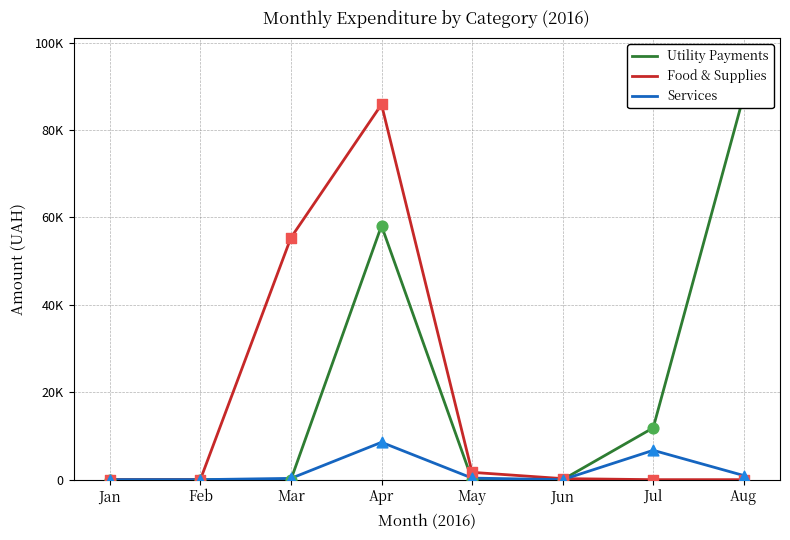

What are all the series names shown in the legend?

Utility Payments, Food & Supplies, Services